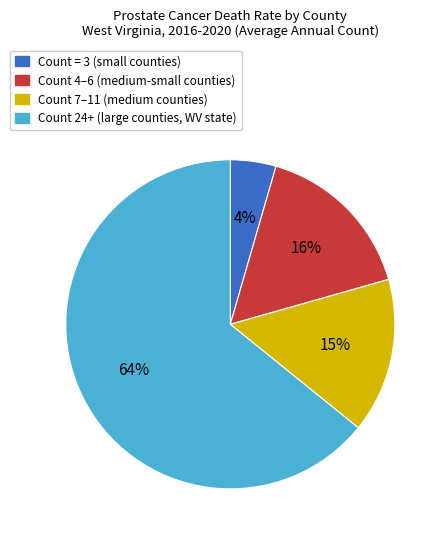

How many slices are in this pie chart?

4